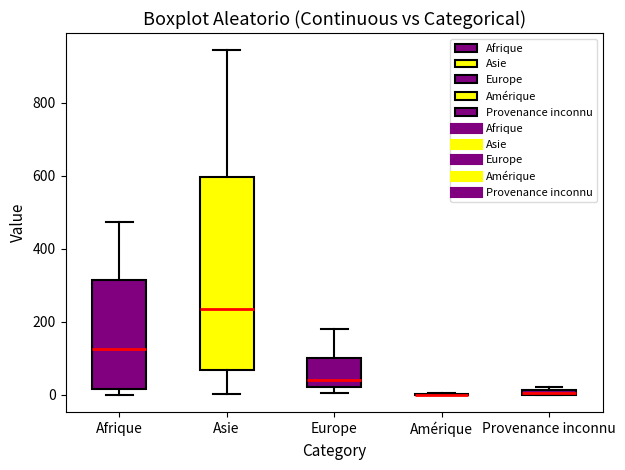

Which box is the tallest, from its lower edge to its upper edge?

Asie